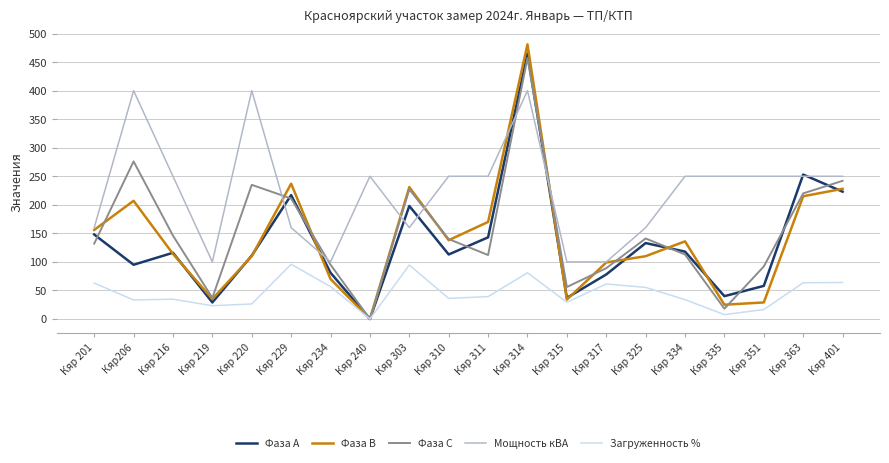

Which series has the largest range (max minus min)?

Фаза В